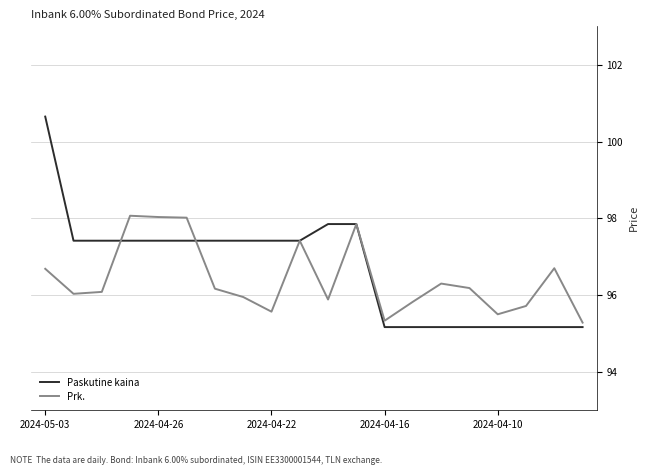

Count the Prk. values in the range 95 to 97.

15